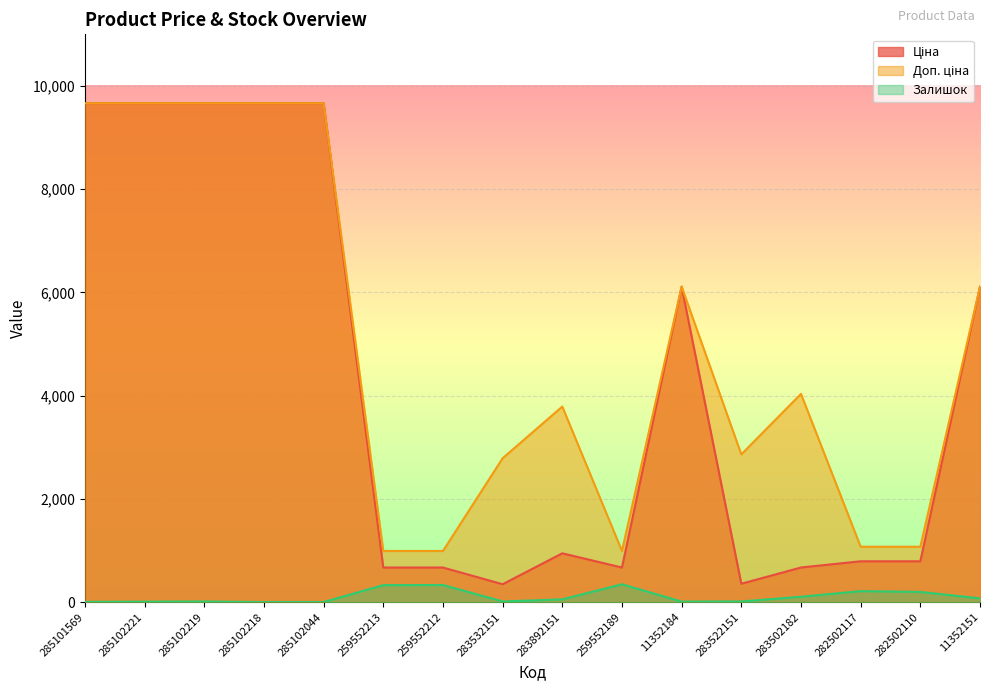

Reading left to right, extract all data points from this chart.

Ціна: 9664.7	9664.7	9664.7	9664.7	9664.7	672.1	672.1	348.6	947.6	672.1	6112.5	358.0	672.7	793.0	793.0	6112.5
Доп. ціна: 9664.7	9664.7	9664.7	9664.7	9664.7	992.7	992.7	2789.2	3790.3	992.7	6112.5	2863.8	4036.0	1074.6	1074.6	6112.5
Залишок: 7.0	11.0	14.0	3.0	3.0	331.0	334.0	15.0	55.0	348.0	12.0	15.0	106.0	215.0	200.0	75.0